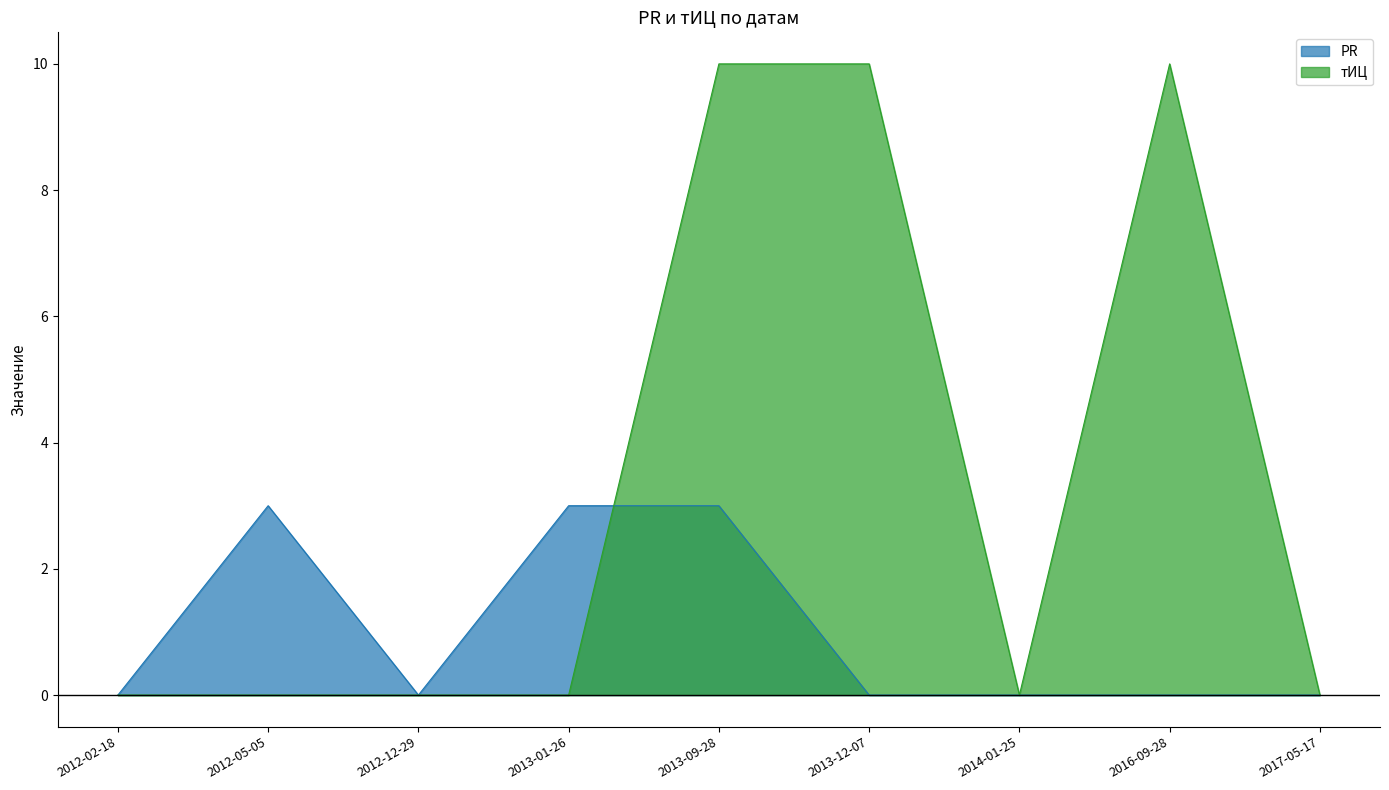

Between 2017-05-17 and 2012-02-18, which is larger?

2017-05-17